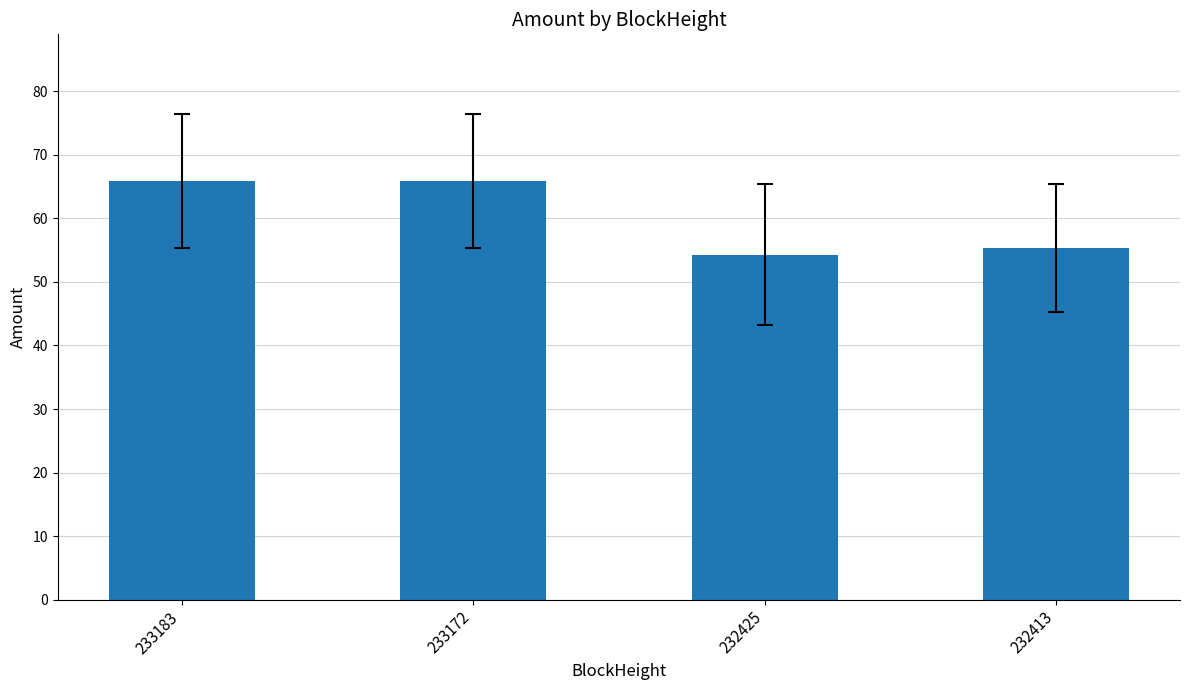

Between 232425 and 232413, which is larger?

232413